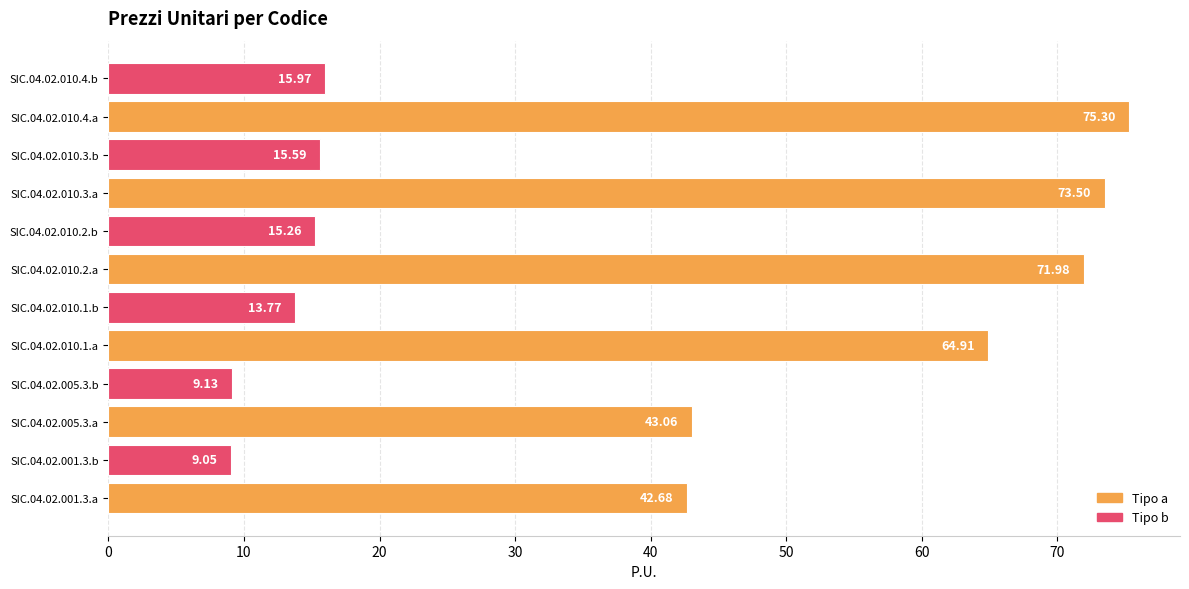

At which category does the chart reach its minimum across all series?

SIC.04.02.001.3.b